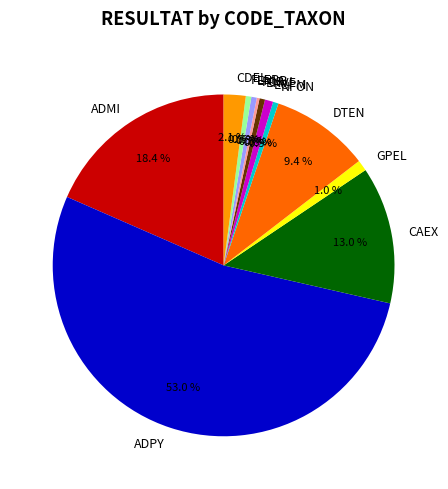

To the nearest percent, what portion does GPEL represent?

1%